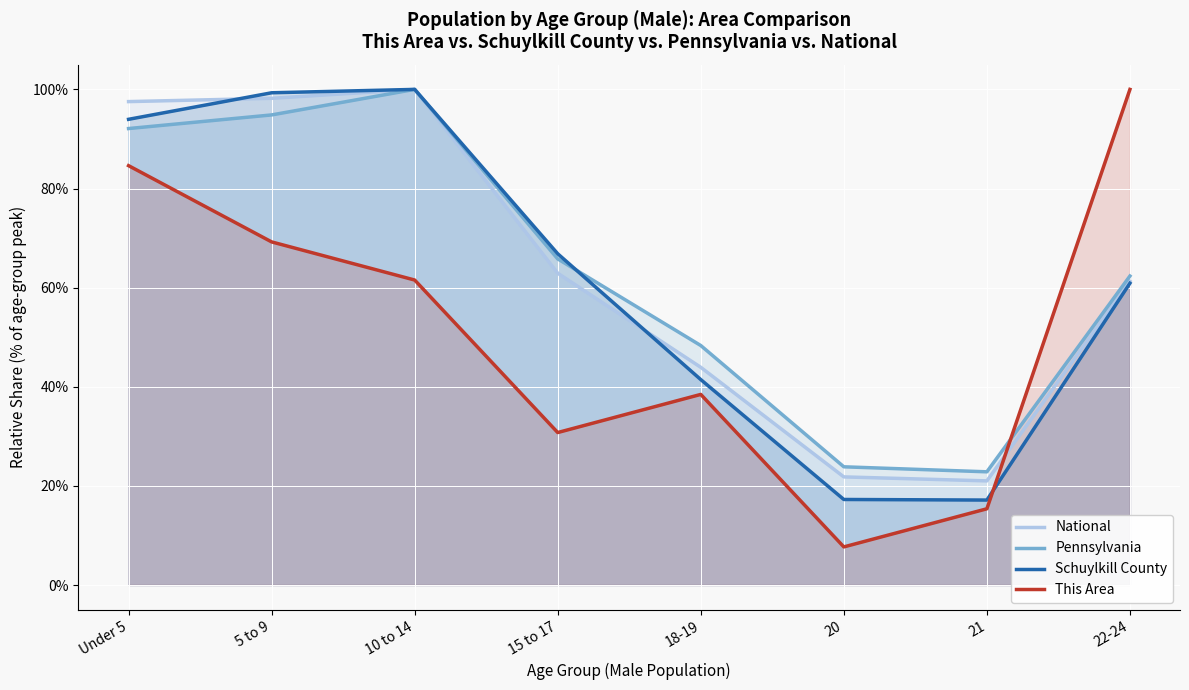

How many lines are shown in the chart?

4